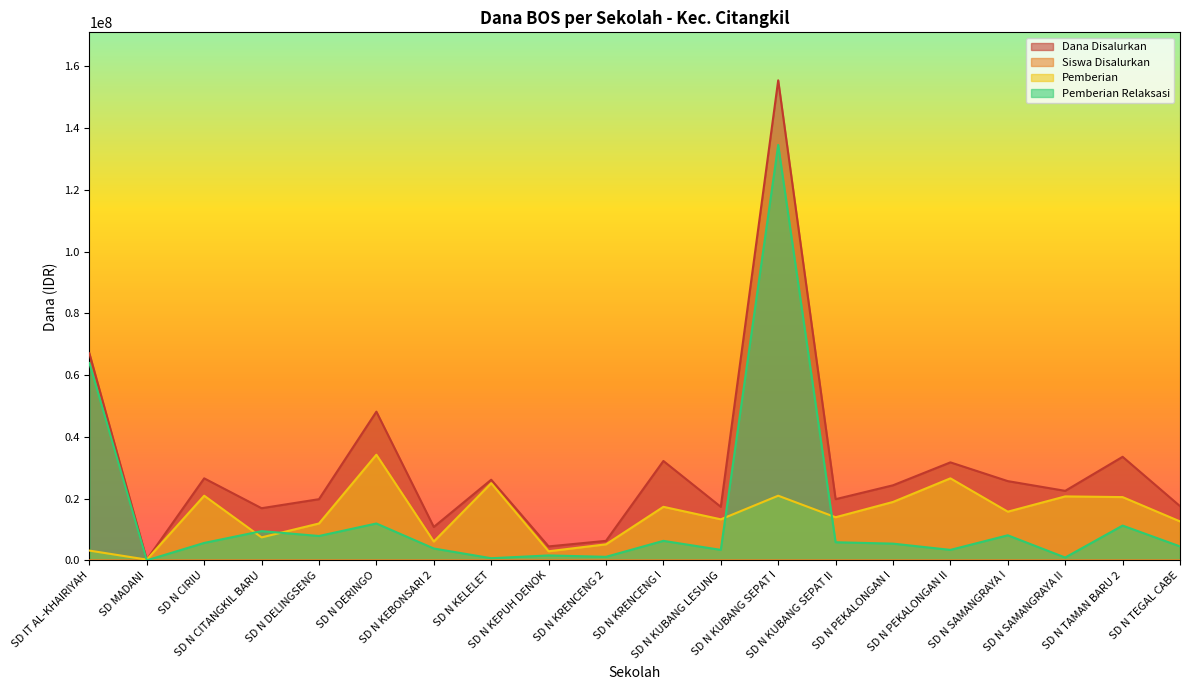

How many series are shown in this chart?

4